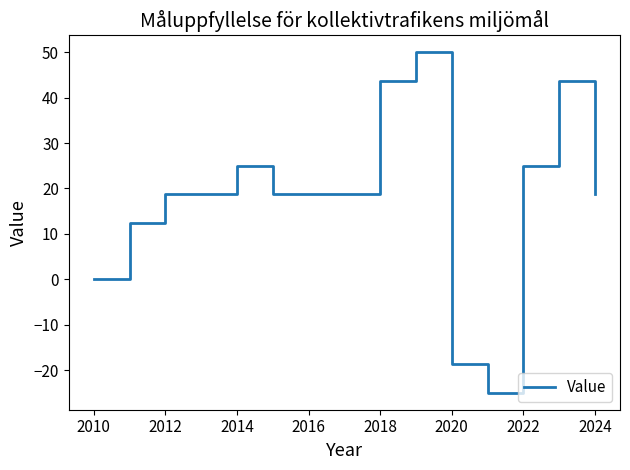

What is the smallest value displayed?

-25.0